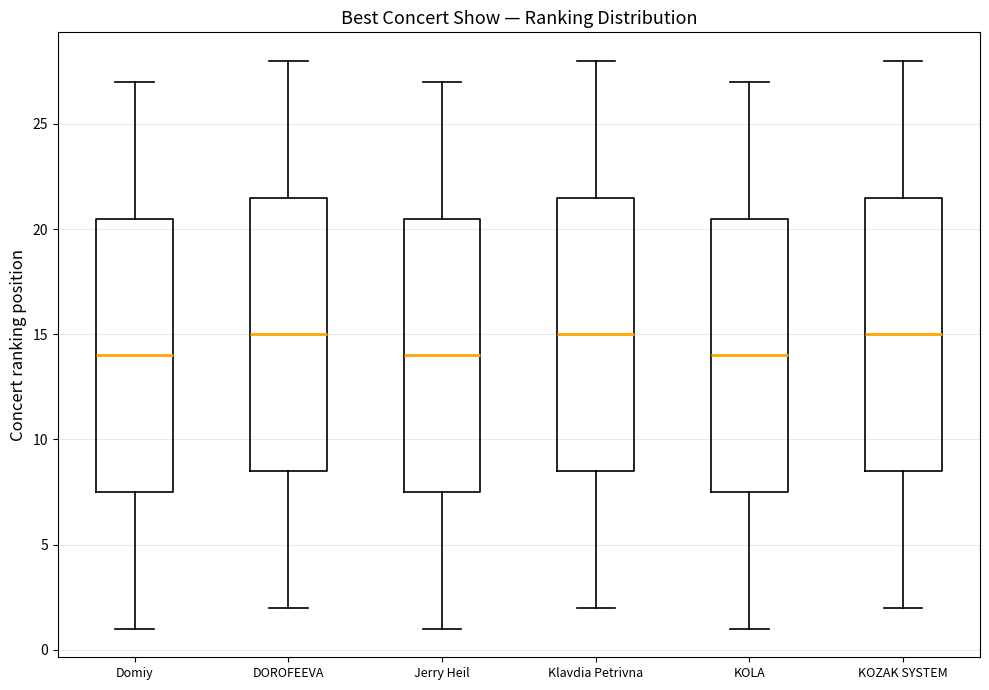

Where is the lower edge of the box for DOROFEEVA on the y-axis? The values are not printed on the chart, so give them approximately, as read against the axis.

8.5